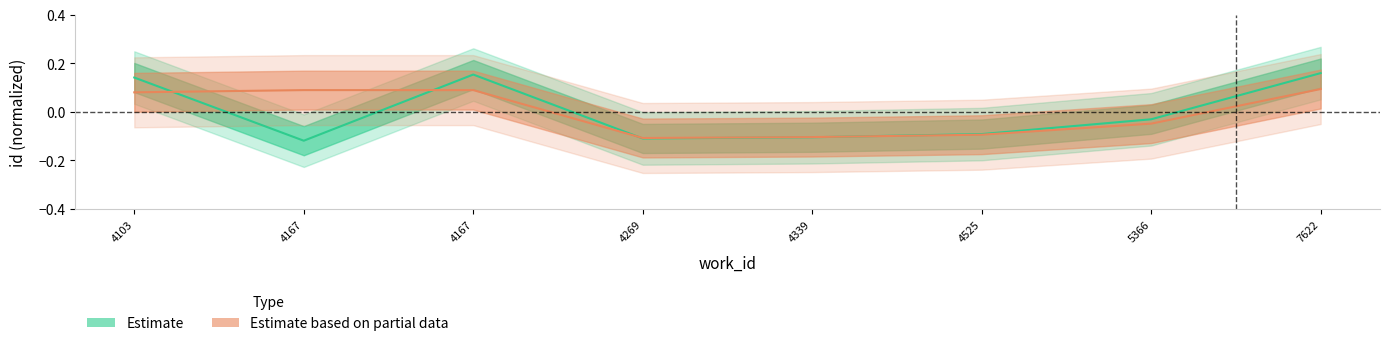

True or false: Estimate and Estimate based on partial data intersect in this chart.

True